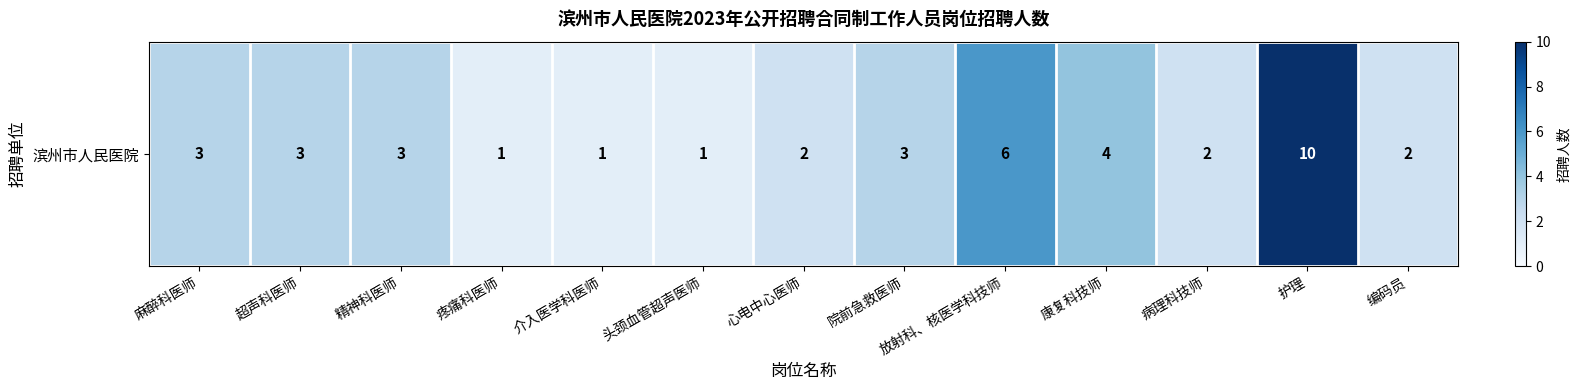

How many values are between 2 and 3?

7